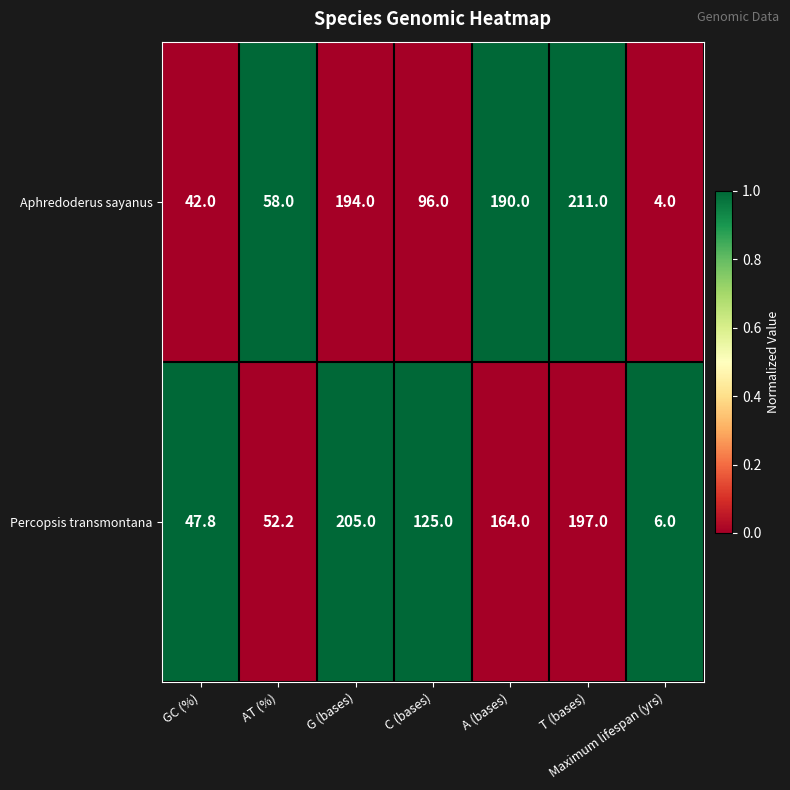

What is the greatest value displayed?

211.0